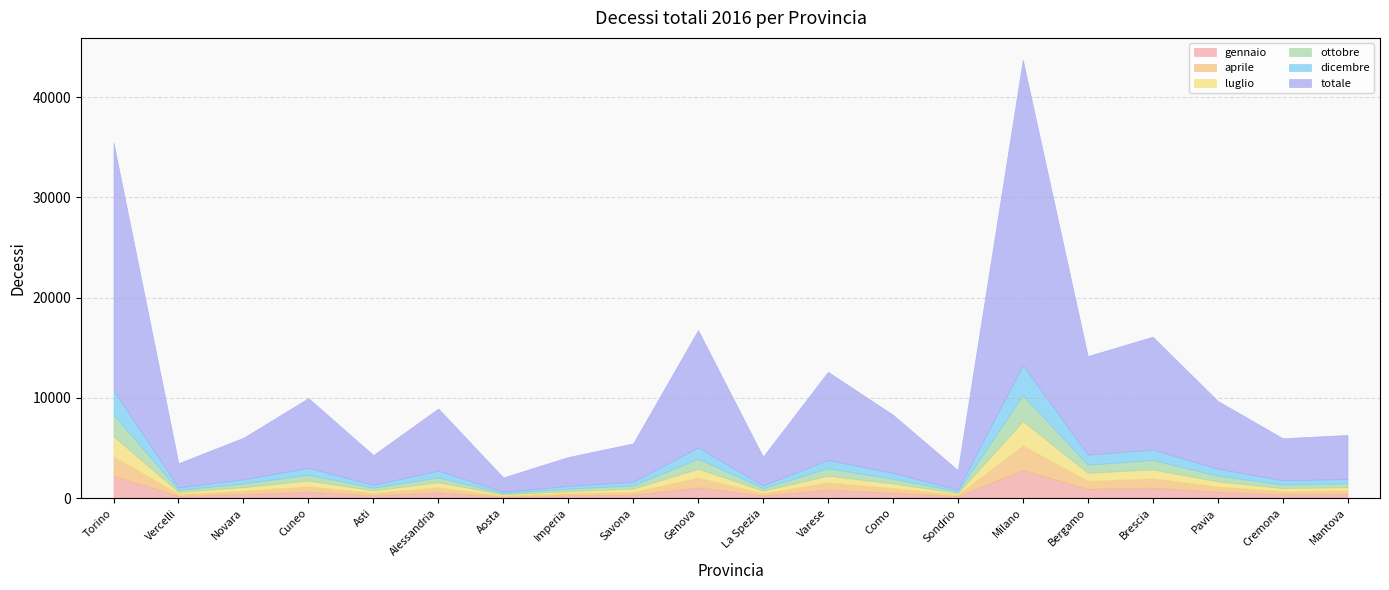

How many data points does each series have?

20